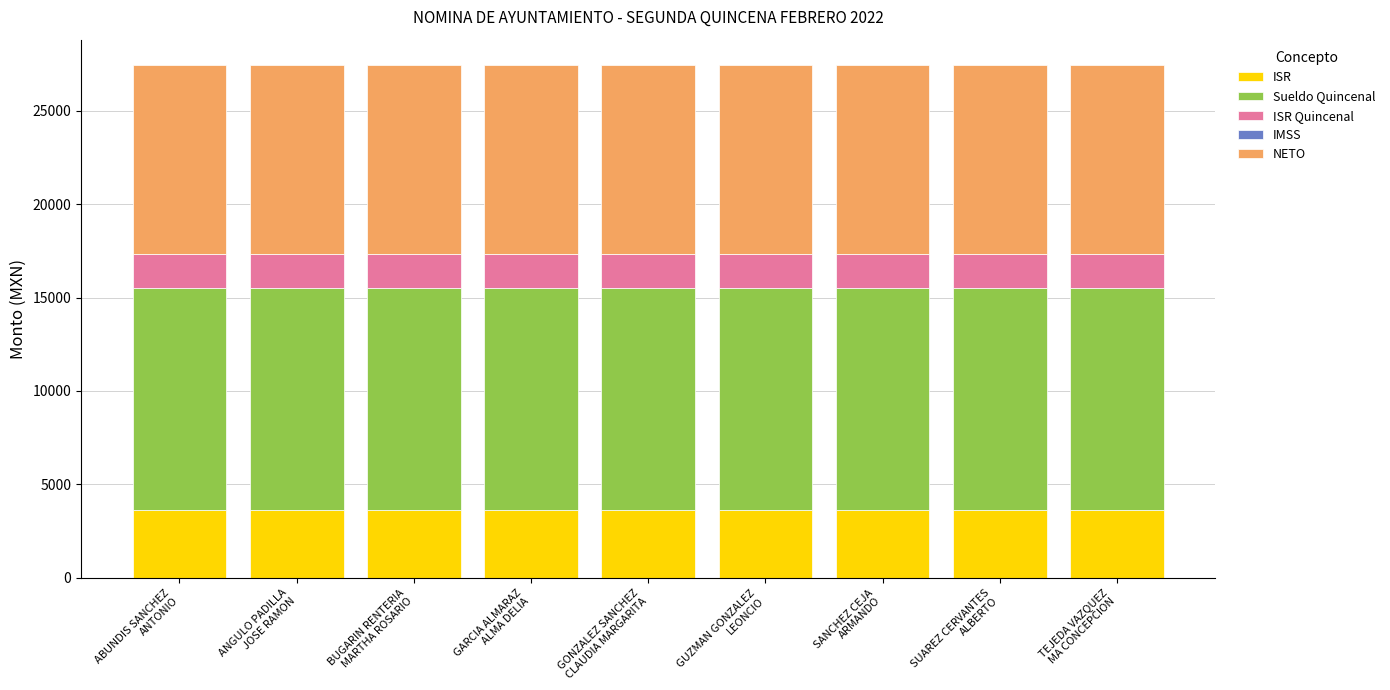

What is the maximum value for ISR?

3639.9